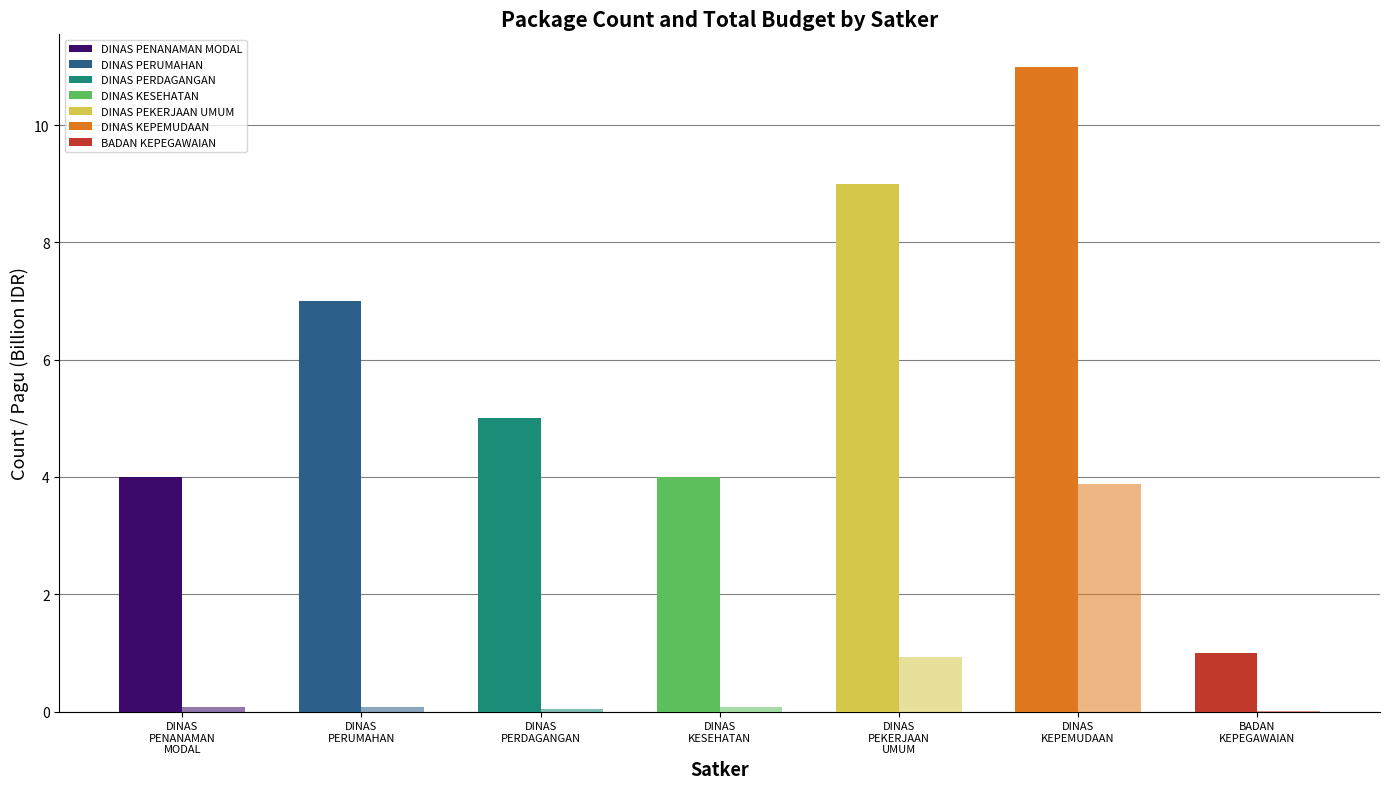

How many groups of bars are there?

7